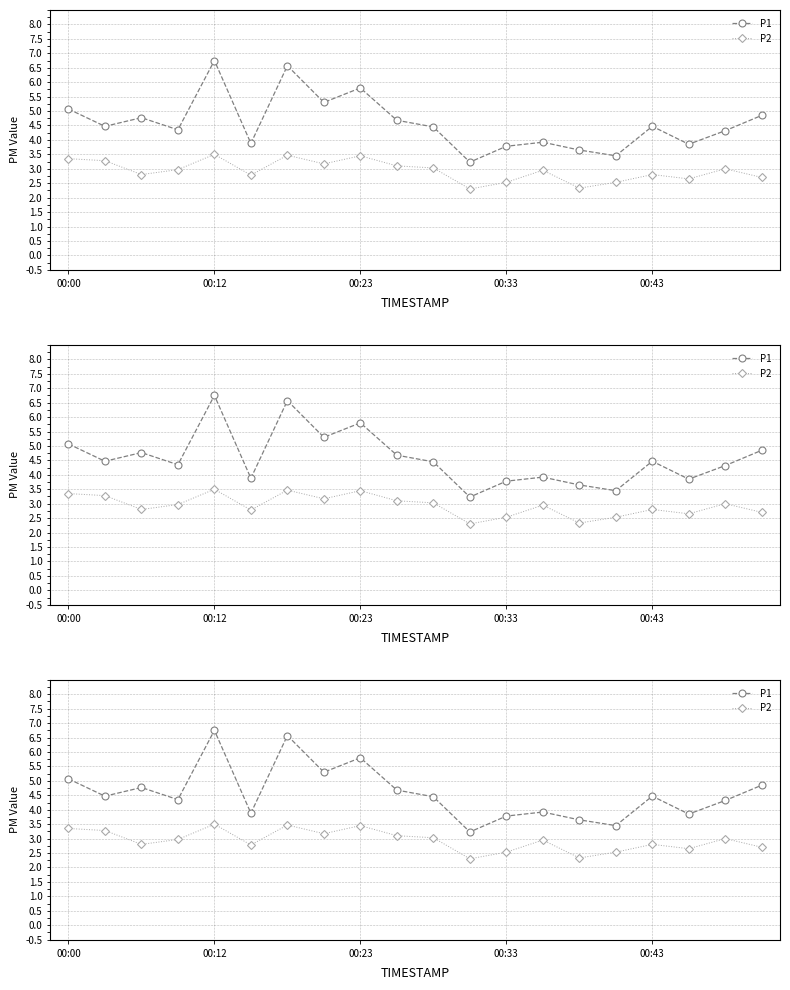

What is the sum of all P2 values?

58.7